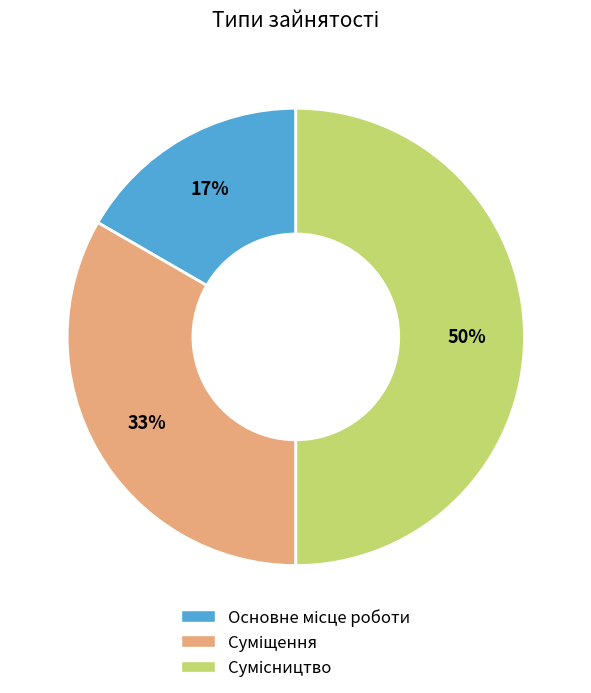

Count the number of slices in the pie.

3